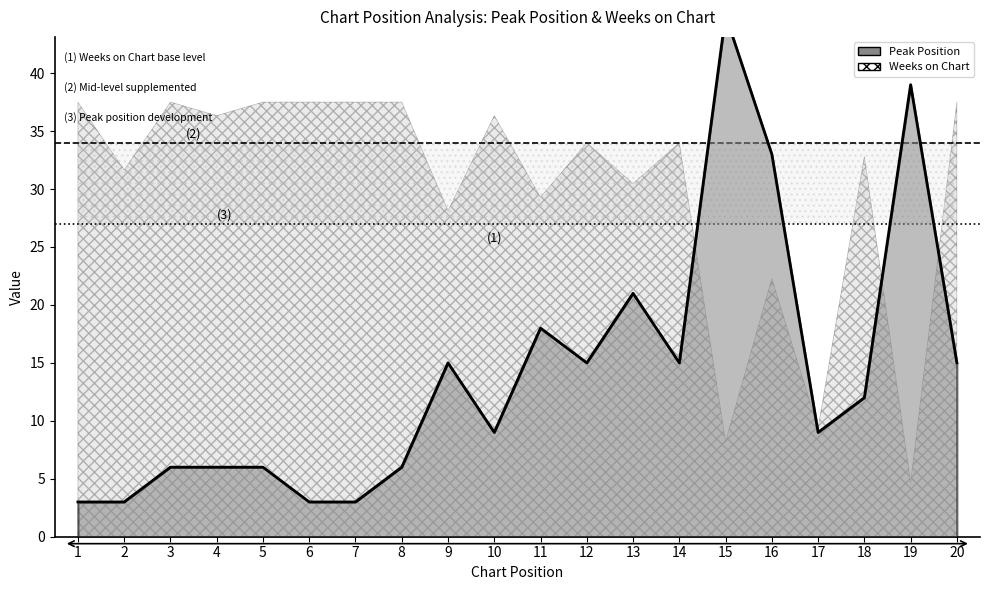

What is the value of the 17th point from the left?

9